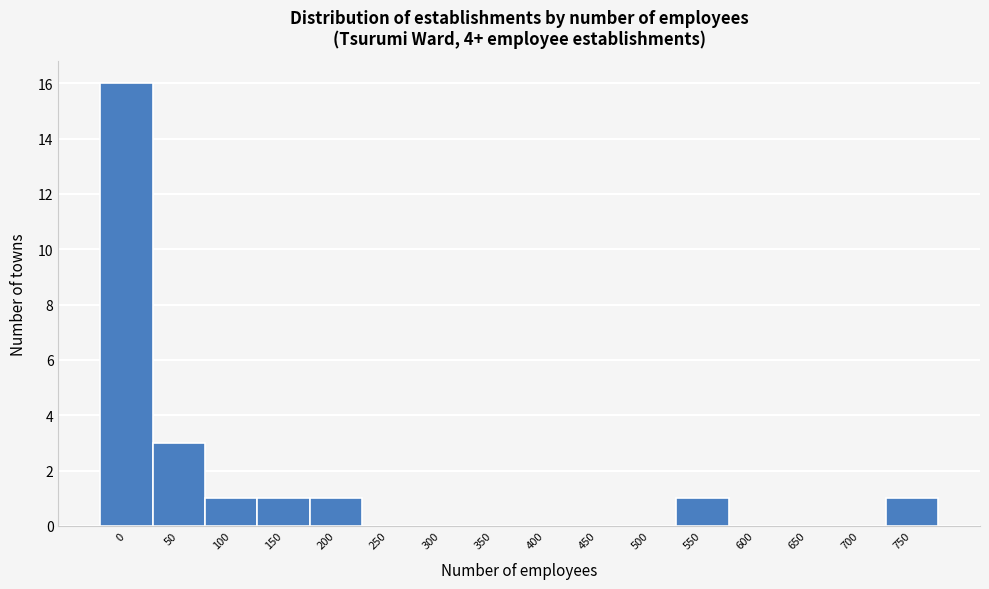

Reading left to right, what are all the values shown in this chart?

0=16	50=3	100=1	150=1	200=1	250=0	300=0	350=0	400=0	450=0	500=0	550=1	600=0	650=0	700=0	750=1